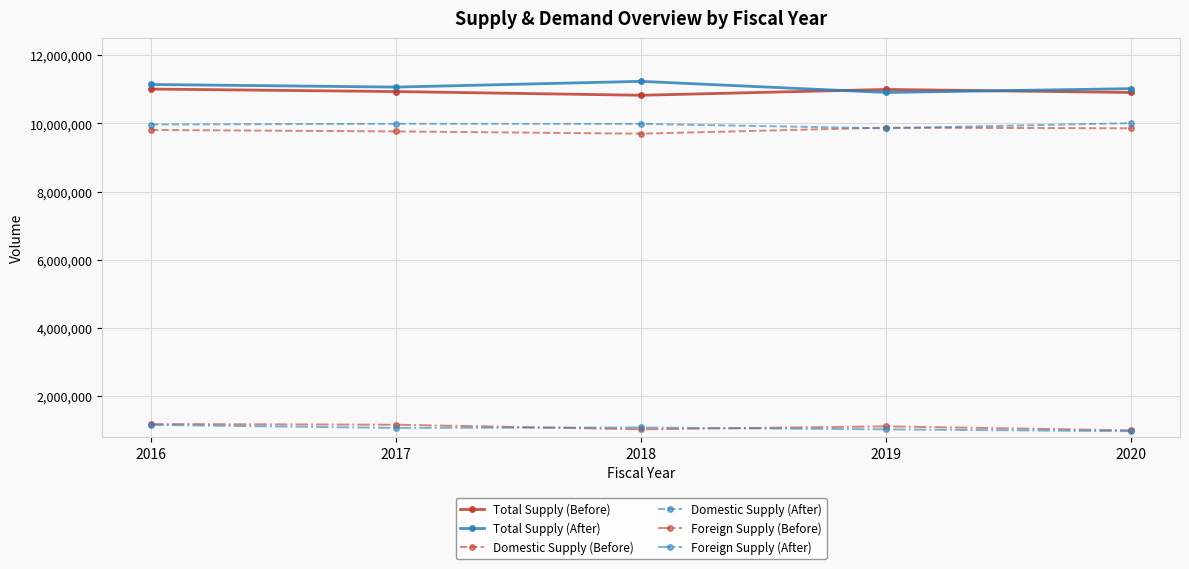

Is this an area chart (filled region under the line)?

No